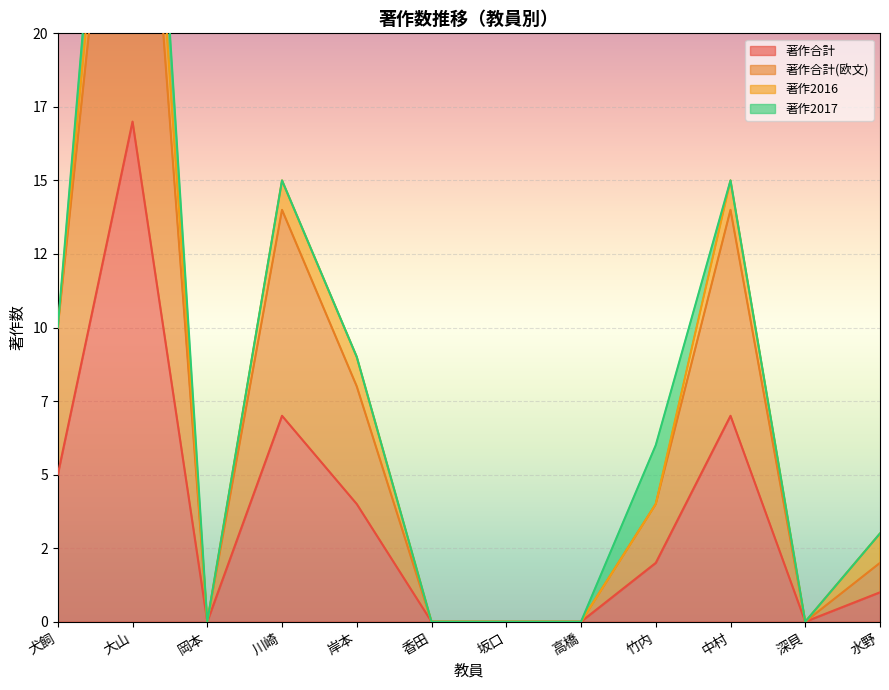

In 著作合計, how many points are lower than both neighbors (excluding endpoints)?

2